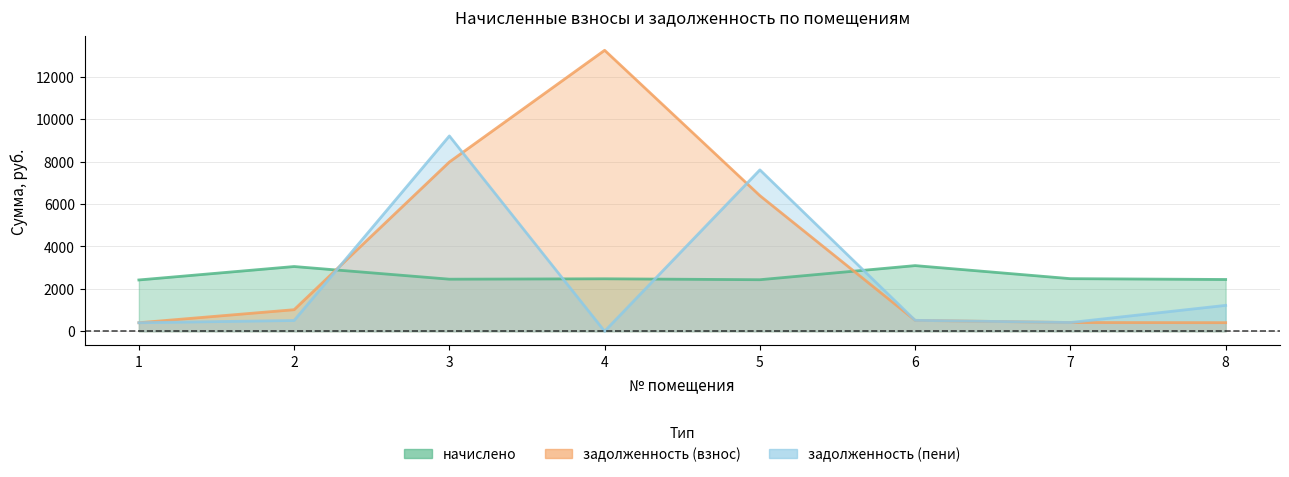

Is the value of задолженность (взнос) at 5 greater than the value of задолженность (пени) at 3?

No